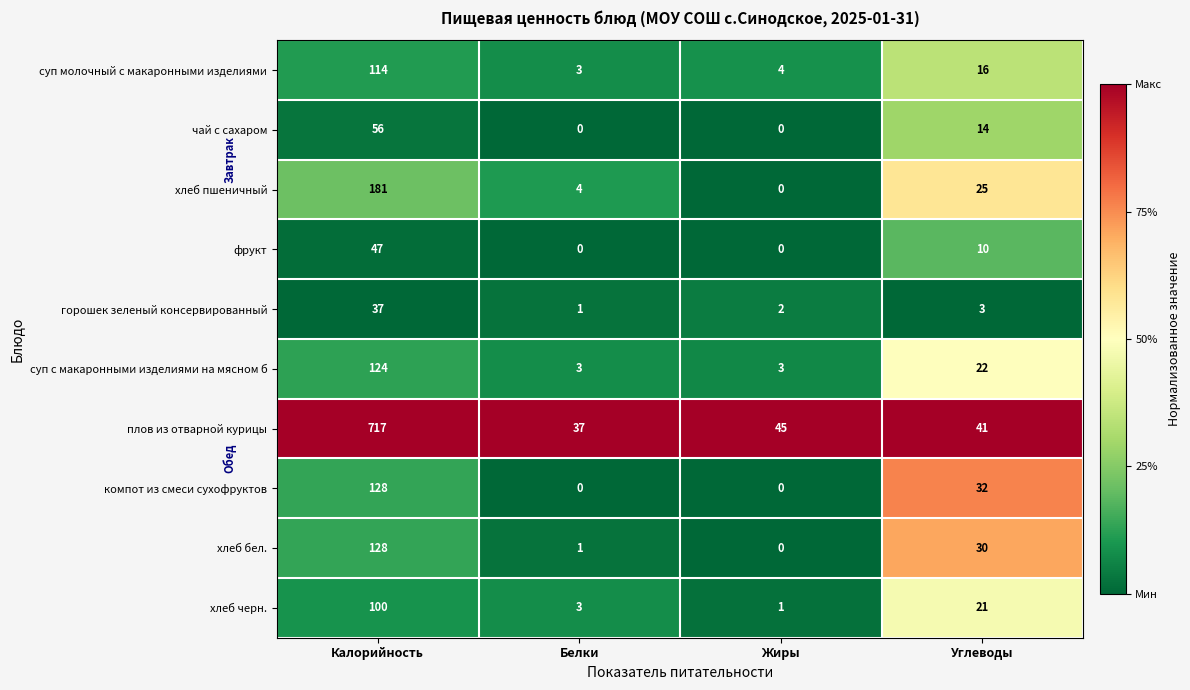

Rank the series at Углеводы from lowest to highest value.

горошек зеленый консервированный, фрукт, чай с сахаром, суп молочный с макаронными изделиями, хлеб черн., суп с макаронными изделиями на мясном б, хлеб пшеничный, хлеб бел., компот из смеси сухофруктов, плов из отварной курицы